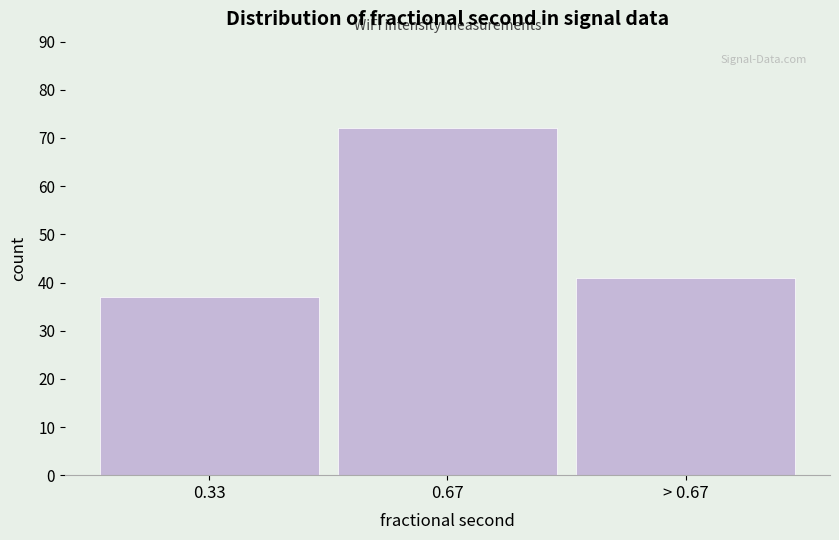

Reading left to right, what are all the values shown in this chart?

0.33=37	0.67=72	> 0.67=41